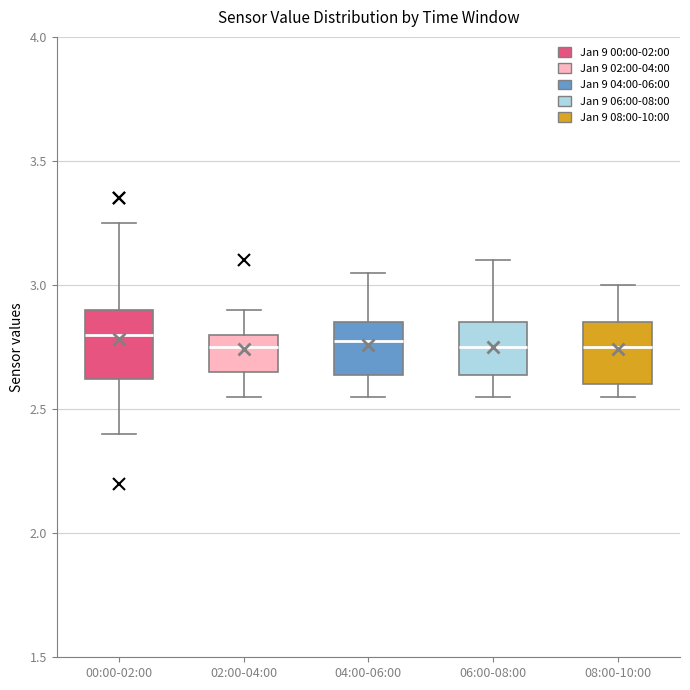

Reading left to right, read every box against the y-axis: the position of its median line, the range the box covers, and the ends of its whiskers. The values are not printed on the chart, so give them approximately, as read against the axis.

00:00-02:00: median 2.80, box 2.60 to 2.90, whiskers 2.40 to 3.25
02:00-04:00: median 2.75, box 2.65 to 2.80, whiskers 2.55 to 2.90
04:00-06:00: median 2.80, box 2.65 to 2.85, whiskers 2.55 to 3.05
06:00-08:00: median 2.75, box 2.65 to 2.85, whiskers 2.55 to 3.10
08:00-10:00: median 2.75, box 2.60 to 2.85, whiskers 2.55 to 3.00